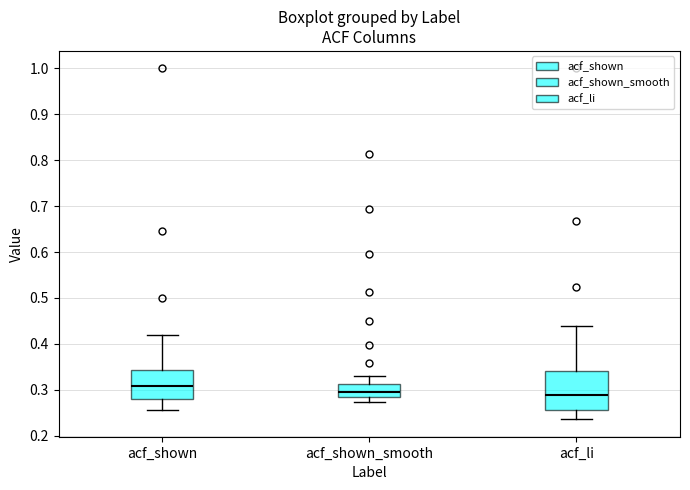

Which box is the tallest, from its lower edge to its upper edge?

acf_li